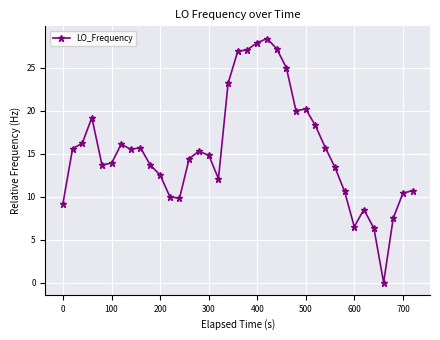

What is the average value?

15.4